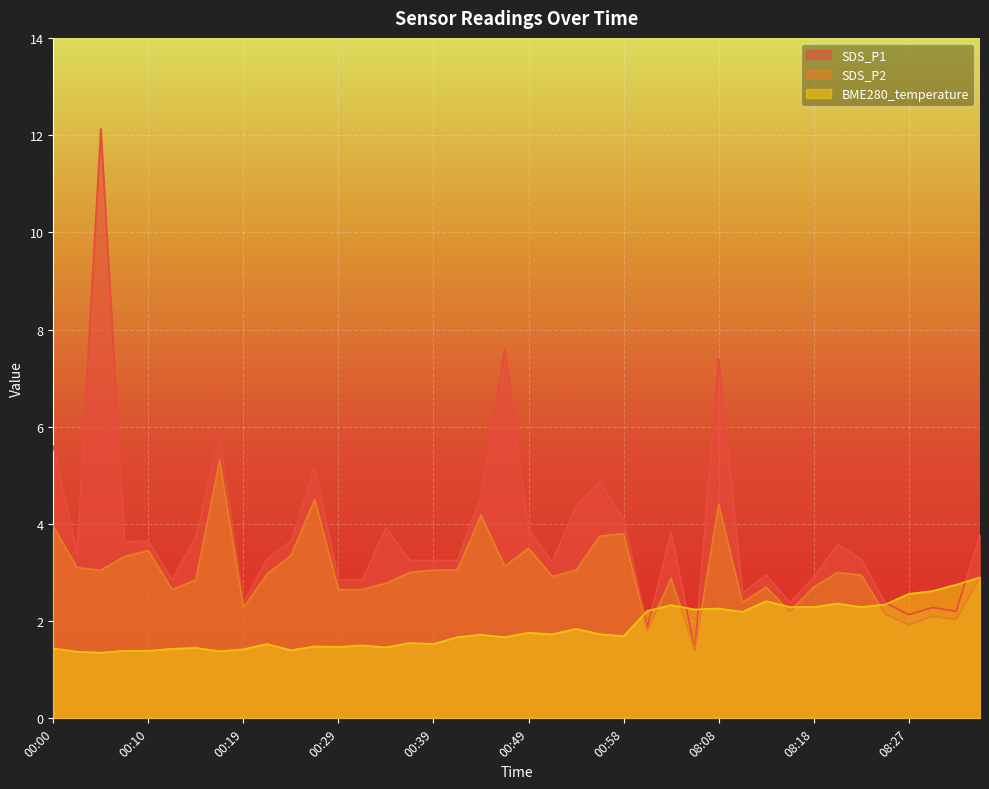

What is the maximum value for SDS_P2?

5.3